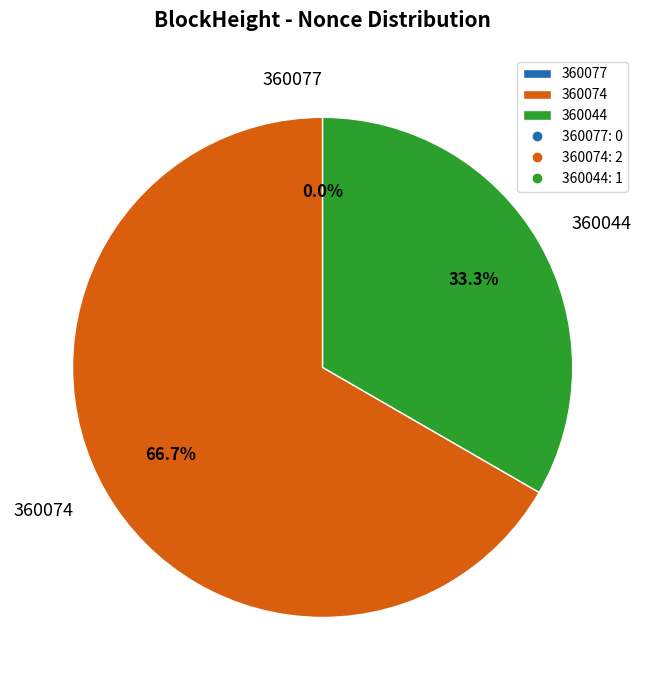

How many slices are in this pie chart?

3